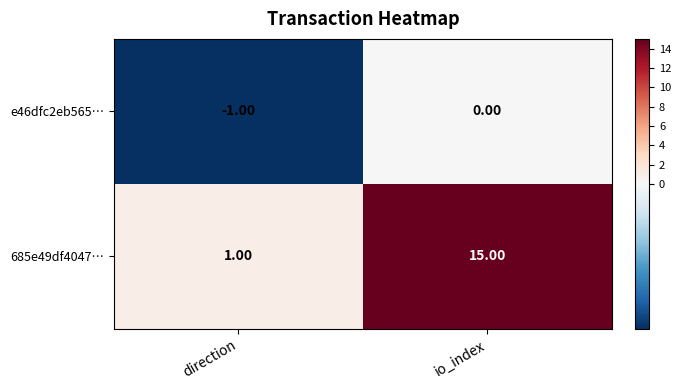

At which category is the sum across all series the highest?

io_index